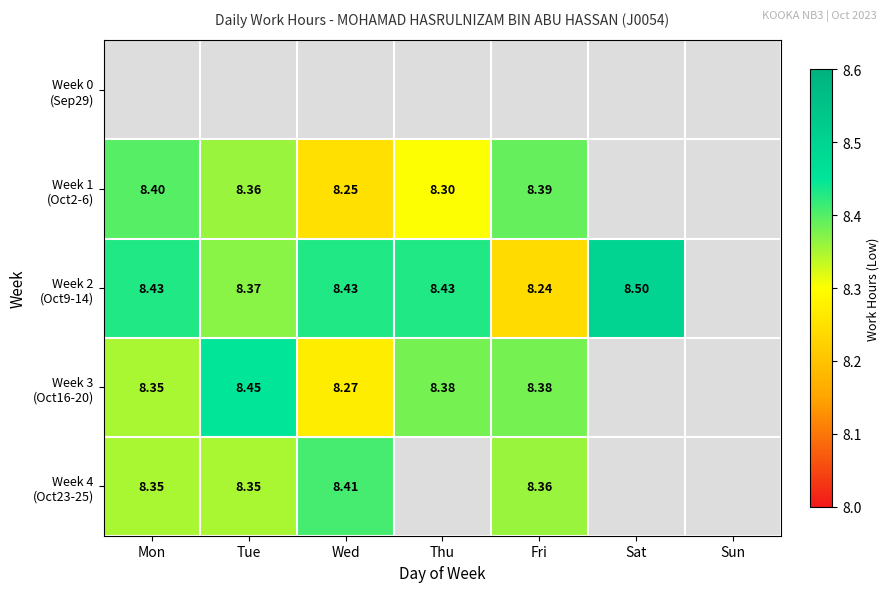

Which series changed the most between Thu and Fri?

Week 2 (Oct9-14)